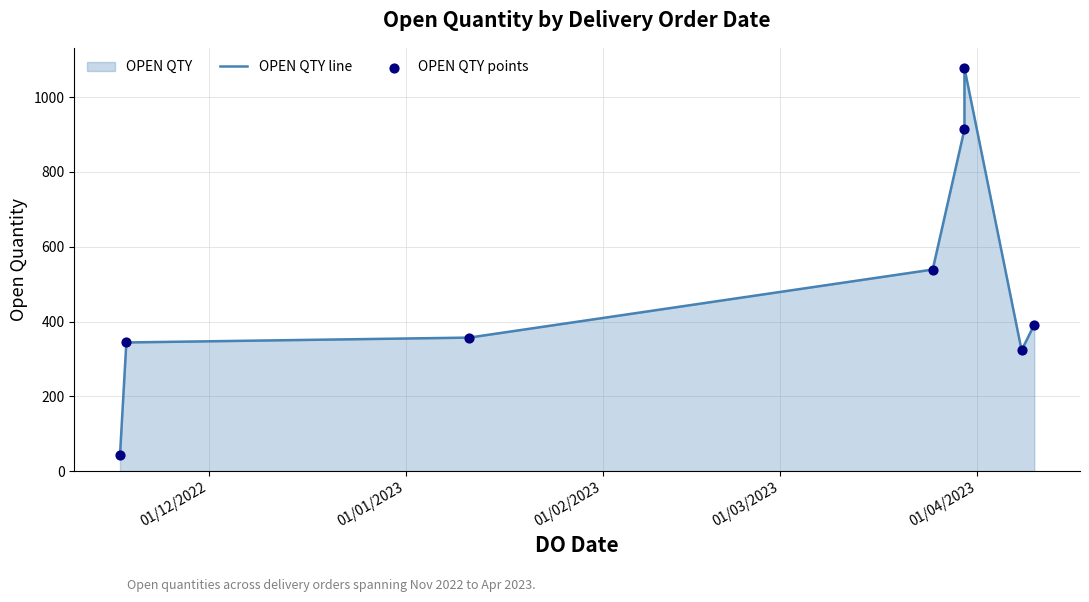

Is the value of OPEN QTY points at 6 greater than the value of OPEN QTY line at 01/12/2022?

Yes